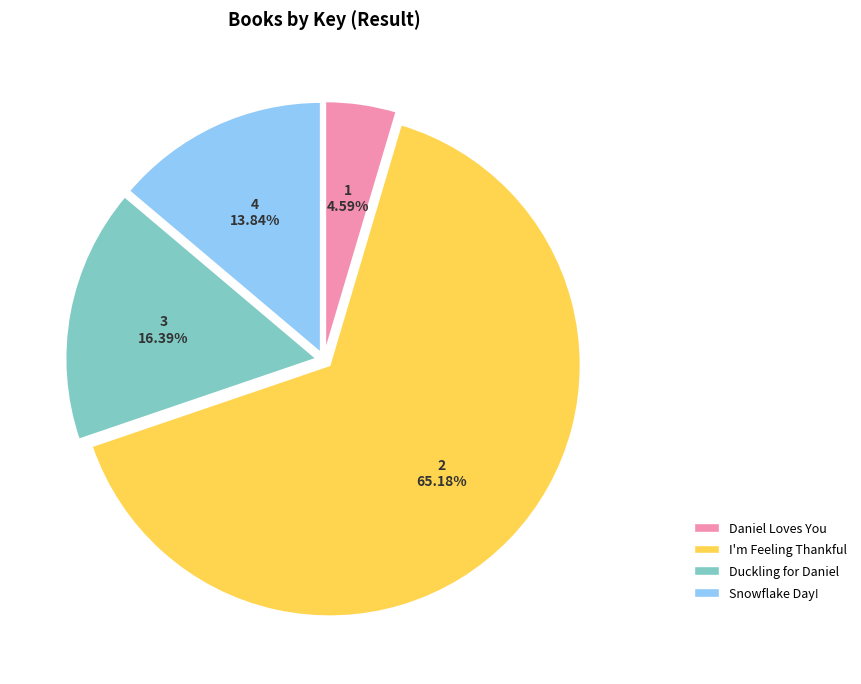

Does Daniel Loves You account for over 50% of the chart?

No